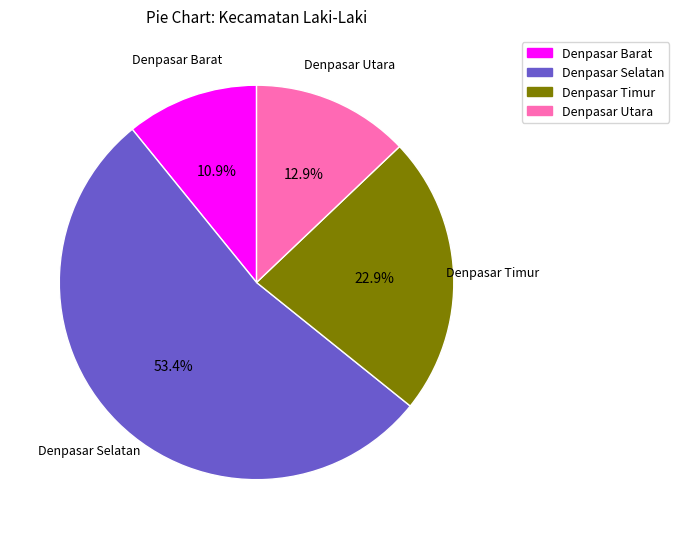

True or false: Denpasar Timur accounts for 23% of the total.

True